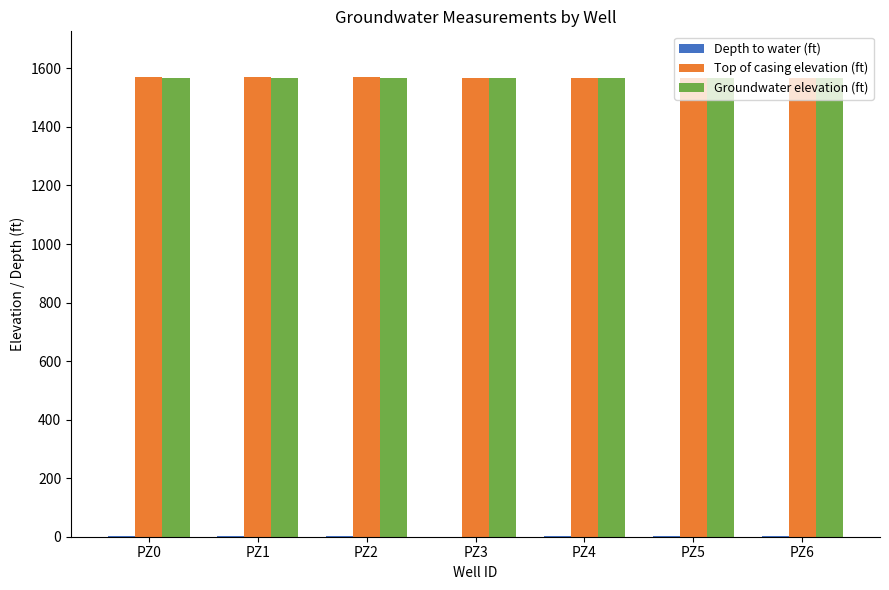

The value of Top of casing elevation (ft) at PZ0 is 2537.8. True or false?

False